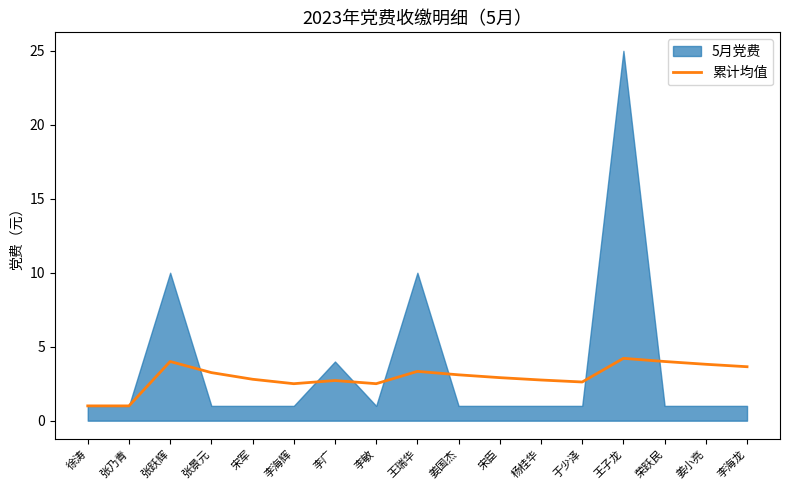

Reading right to left, list all the values displayed in this chart.

3.6	3.8	4.0	4.2	2.6	2.8	2.9	3.1	3.3	2.5	2.7	2.5	2.8	3.2	4.0	1.0	1.0